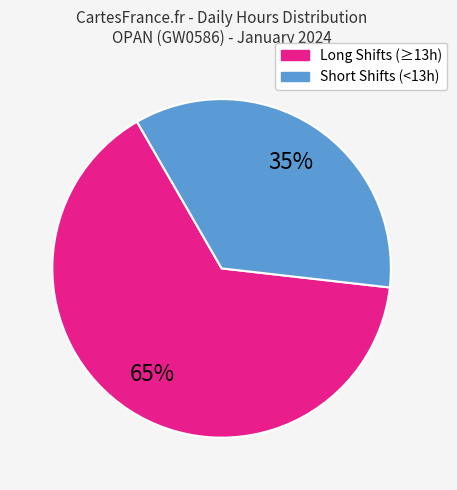

Is there a majority slice in this chart?

Yes